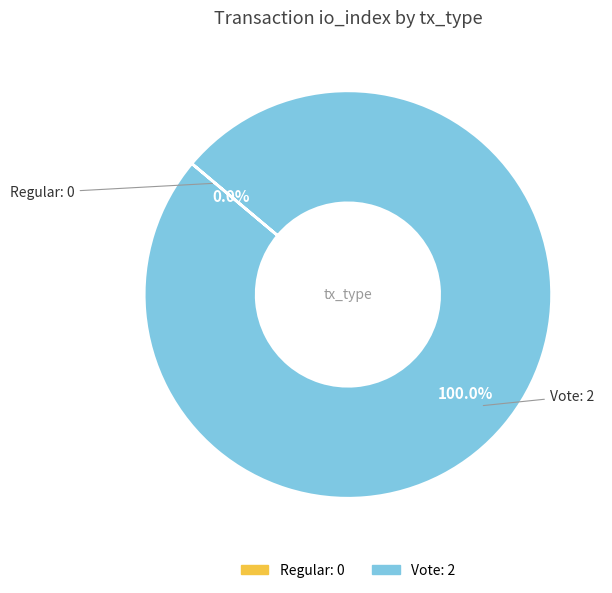

True or false: Vote accounts for 100% of the total.

True